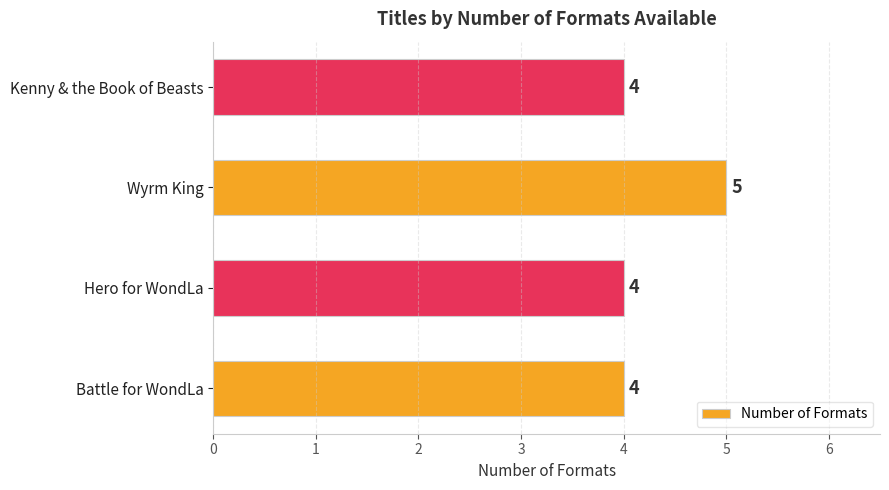

What is the minimum value shown in the chart?

4